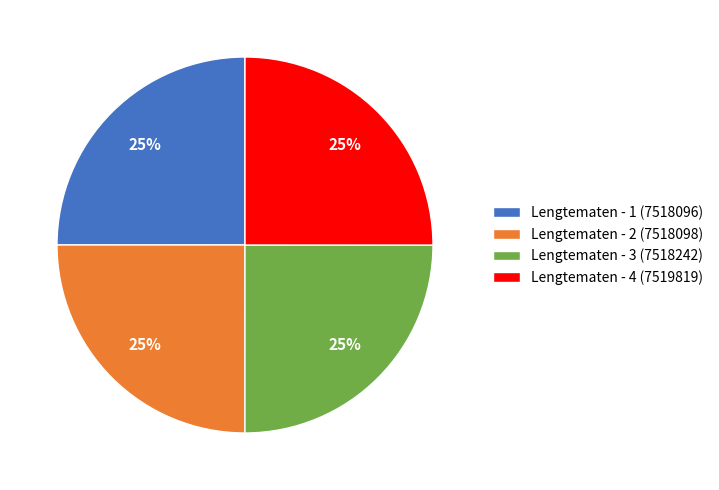

Approximately how many times larger is the value at Lengtematen - 3 (7518242) compared to Lengtematen - 1 (7518096)?

1.0